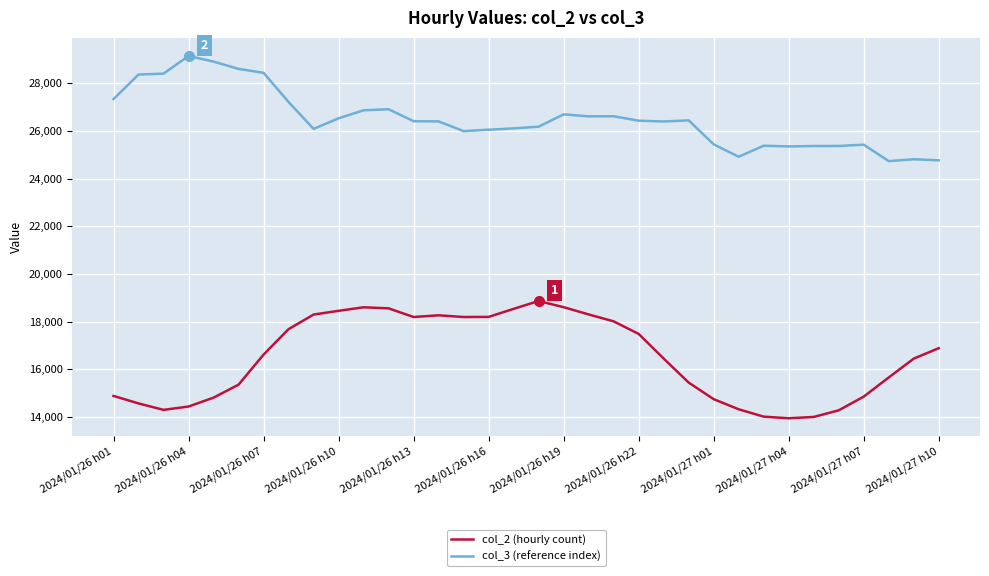

What is the smallest value displayed?

13950